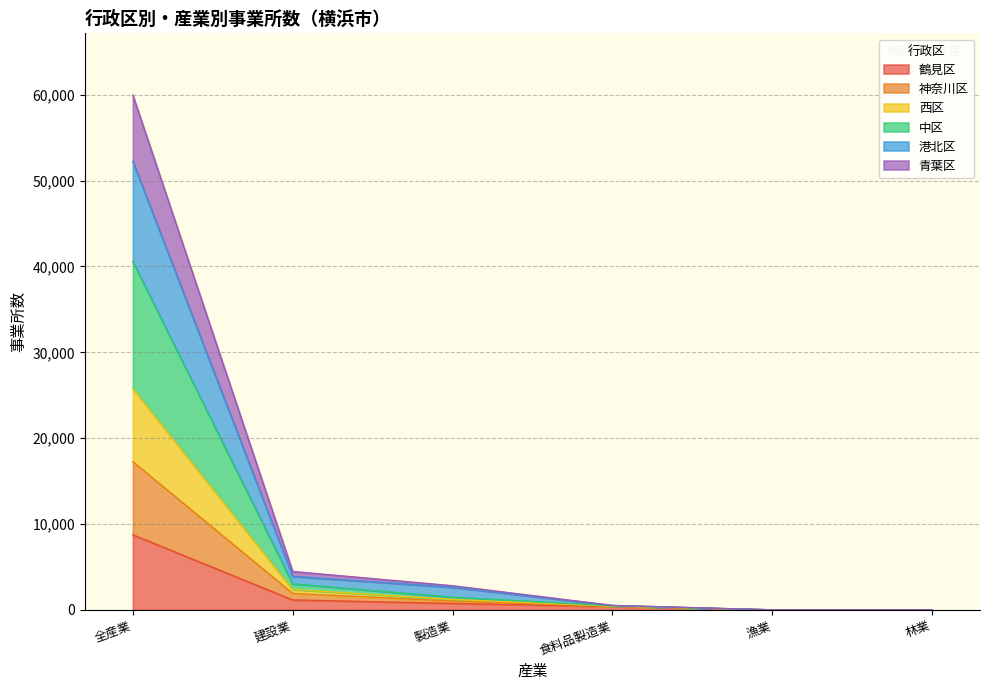

What is the sum of all 鶴見区 values?

11031